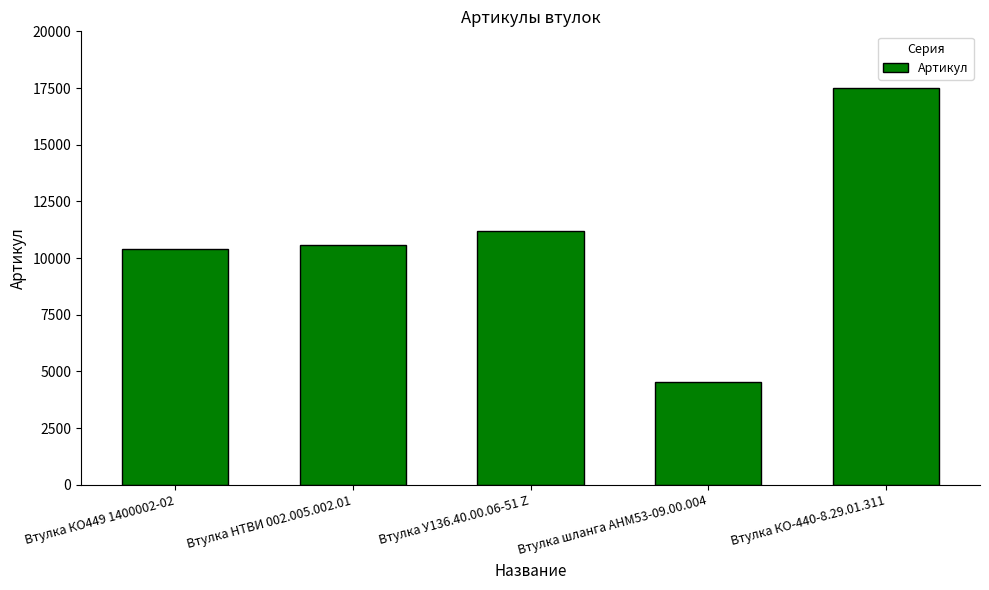

Are the bars grouped side by side (vs. stacked)?

No